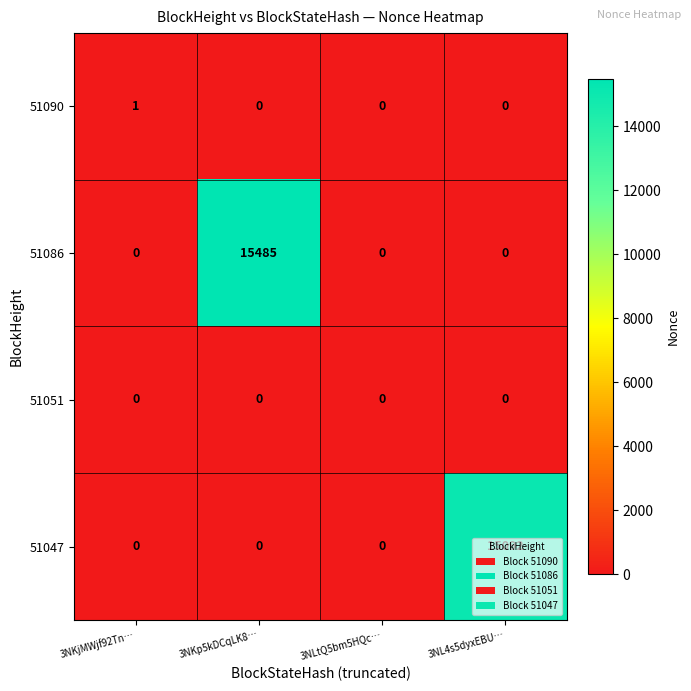

Rank the series by their maximum value, from lowest to highest.

51051, 51090, 51047, 51086